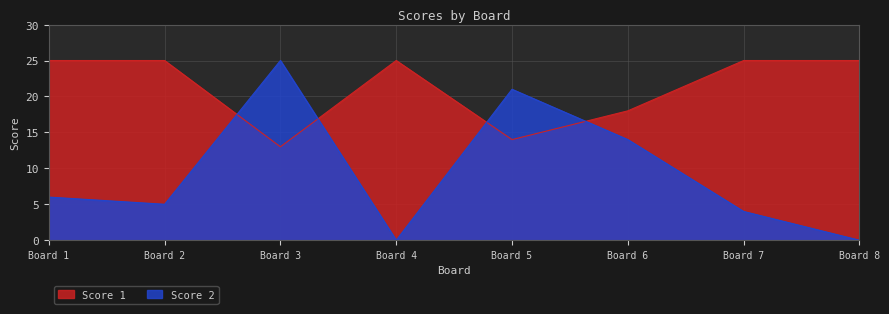

Rank the series by their average value, from lowest to highest.

Score 2, Score 1